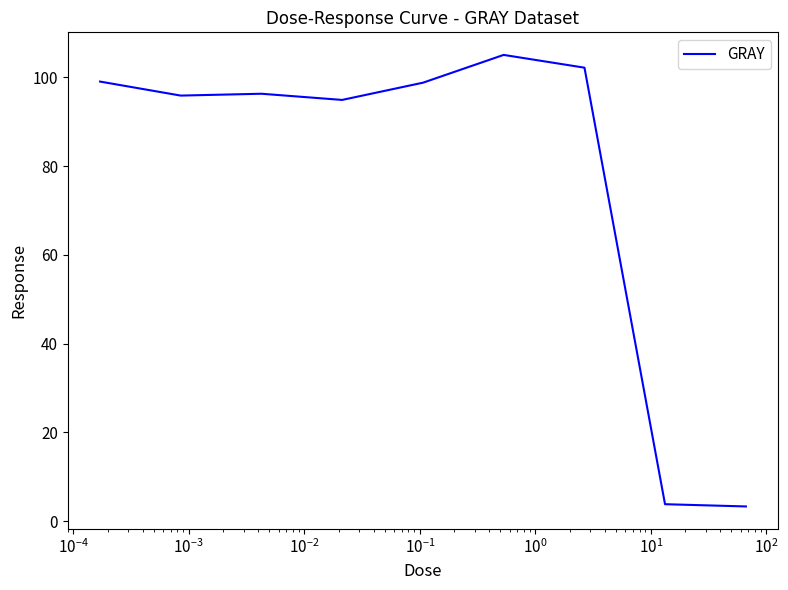

What is the minimum value shown in the chart?

3.3